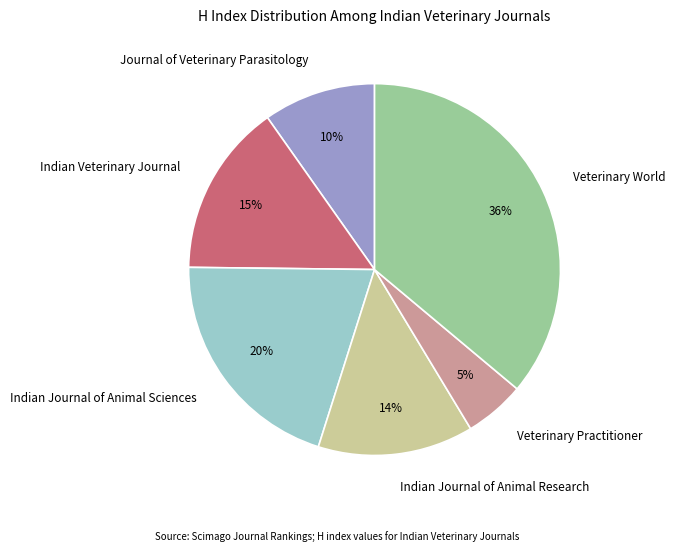

Is there a majority slice in this chart?

No